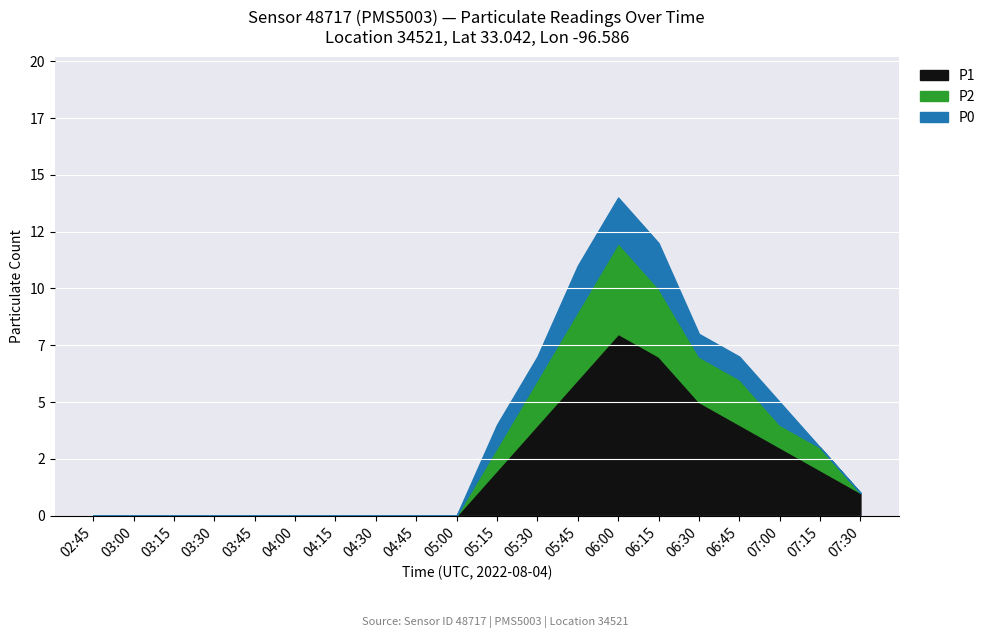

What is the maximum value shown in the chart?

8